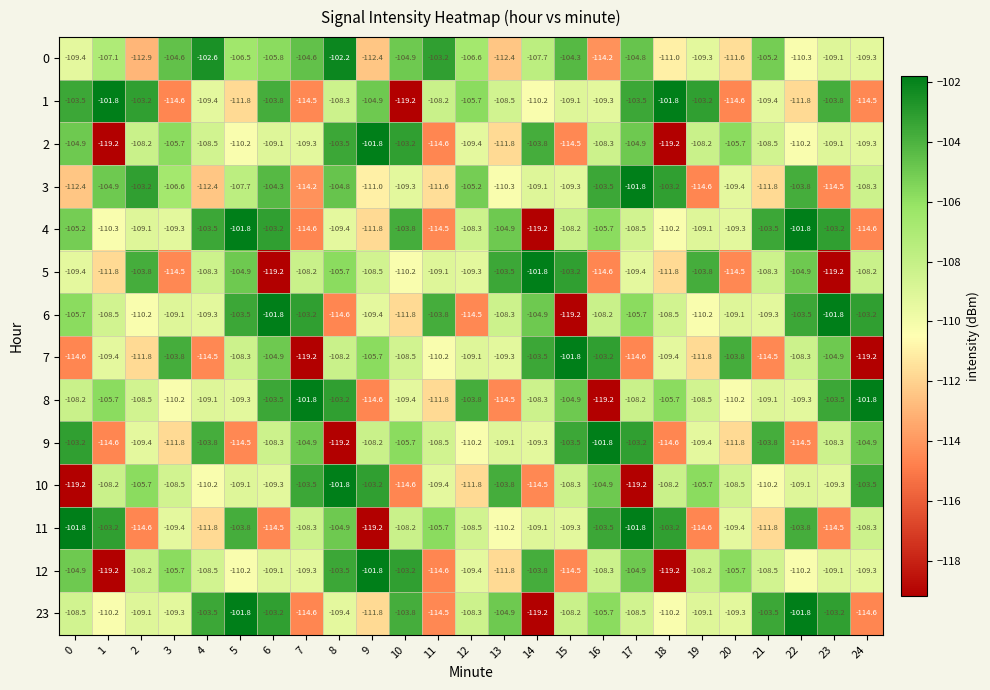

True or false: 12 has a value of -103.8 at 14.

True